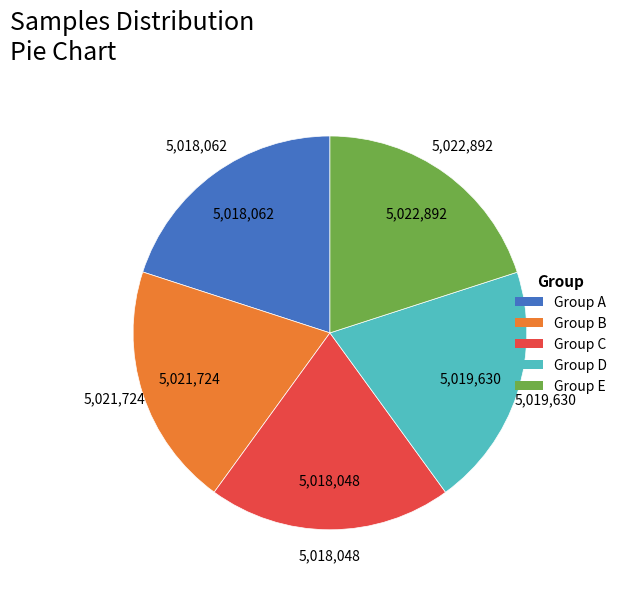

Combined, do Group E and Group C account for over 50%?

No